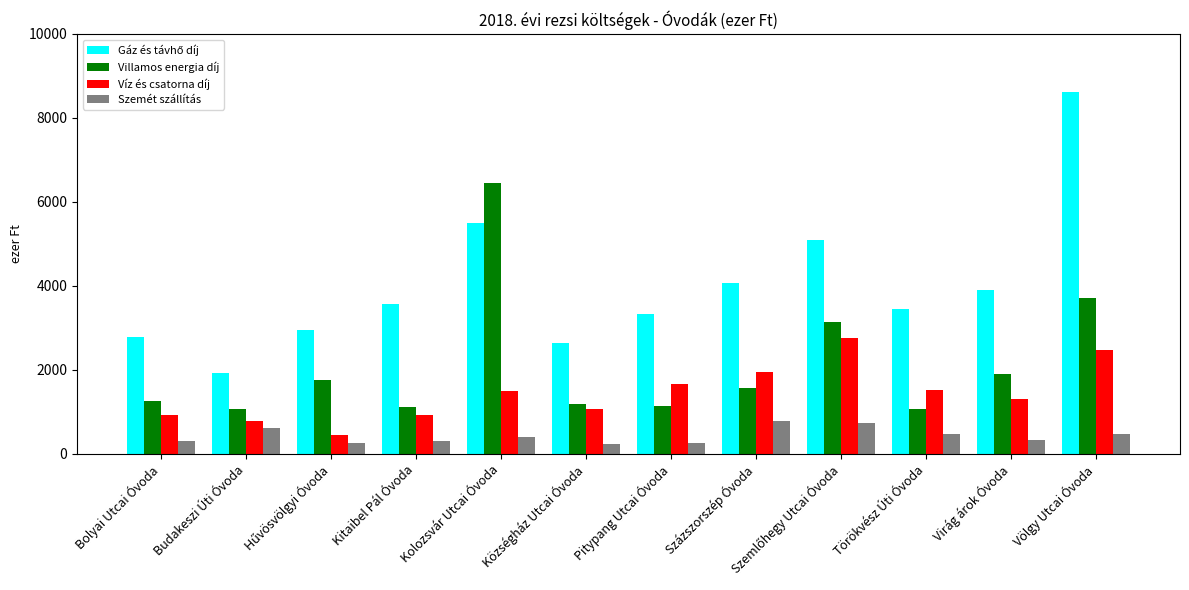

What is the label of the 5th bar from the left?

Kolozsvár Utcai Óvoda